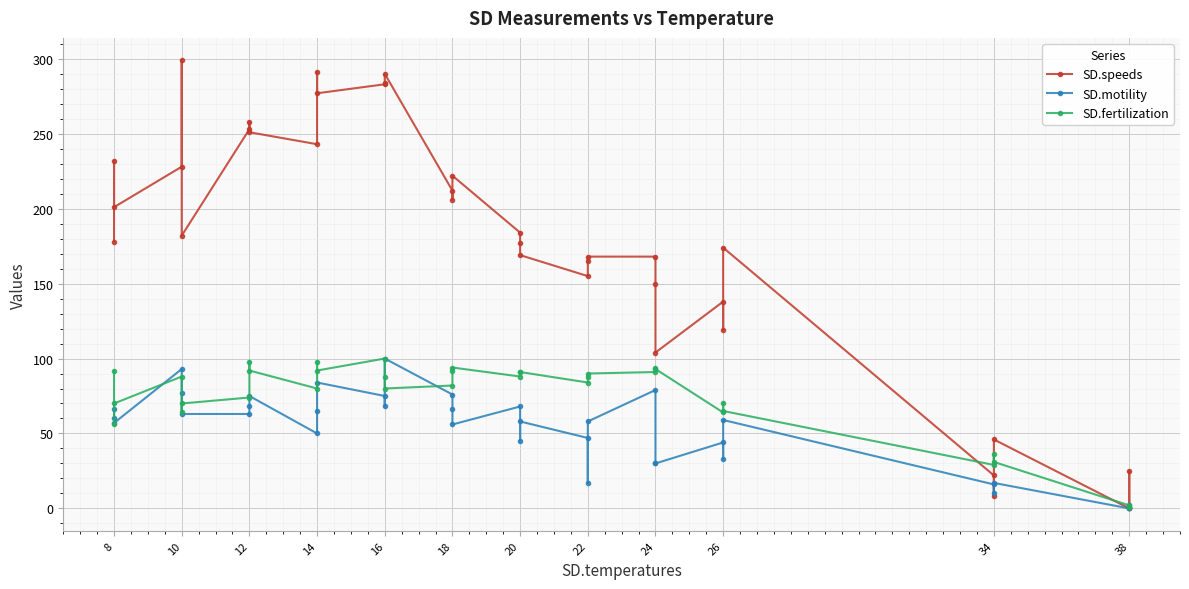

Which series ends up on top after the final intersection of SD.fertilization and SD.speeds?

SD.fertilization